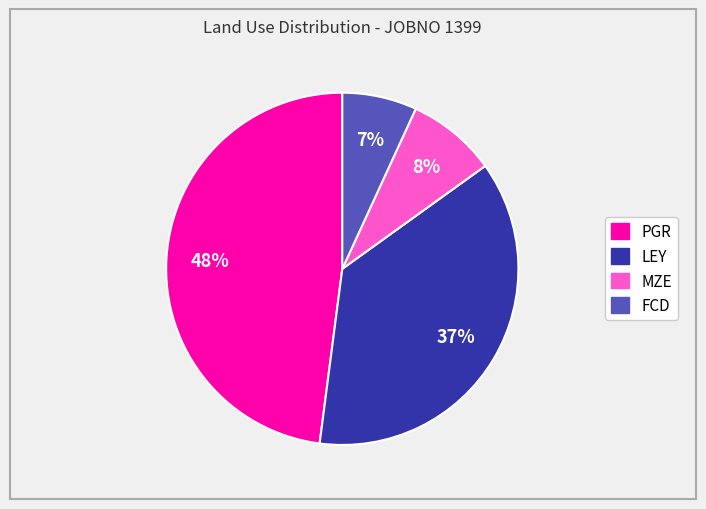

Combined, do MZE and FCD account for over 50%?

No